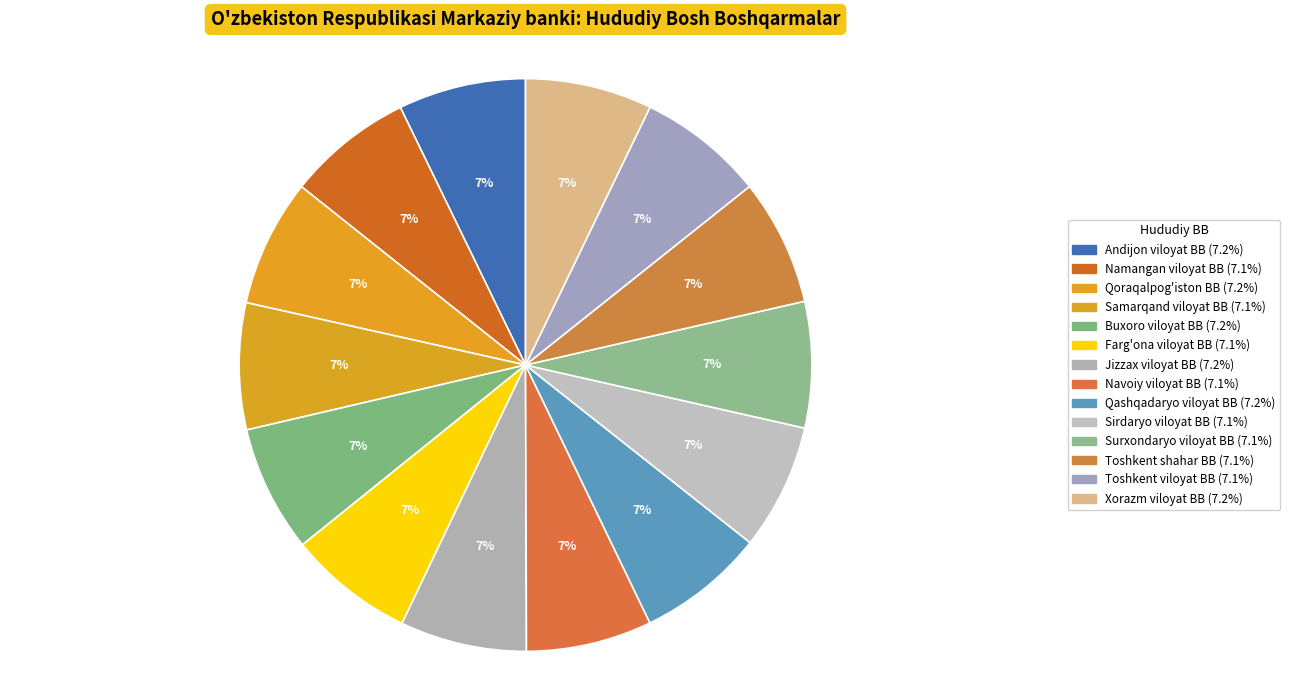

Combined, do Sirdaryo viloyat BB and Qoraqalpog'iston BB account for over 50%?

No